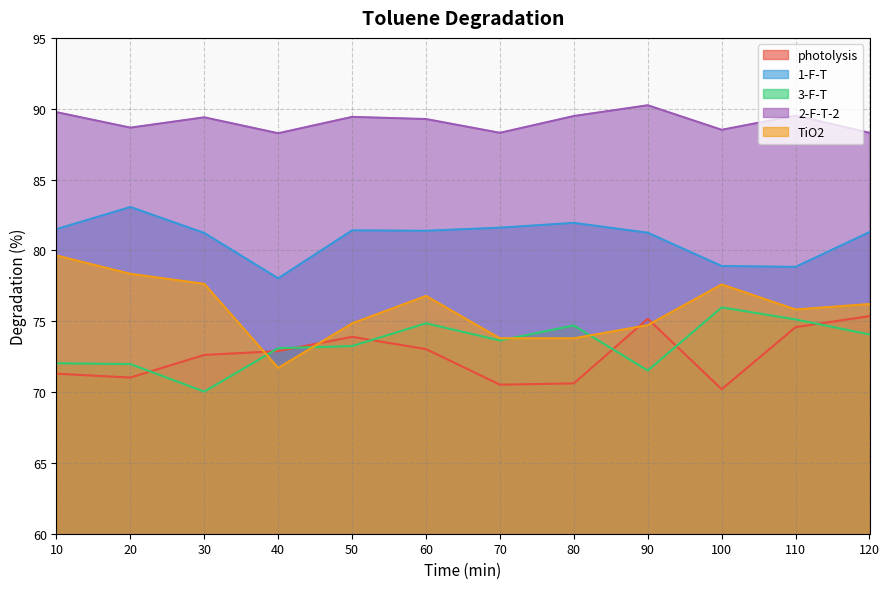

Does the chart display data point markers on the line(s)?

No